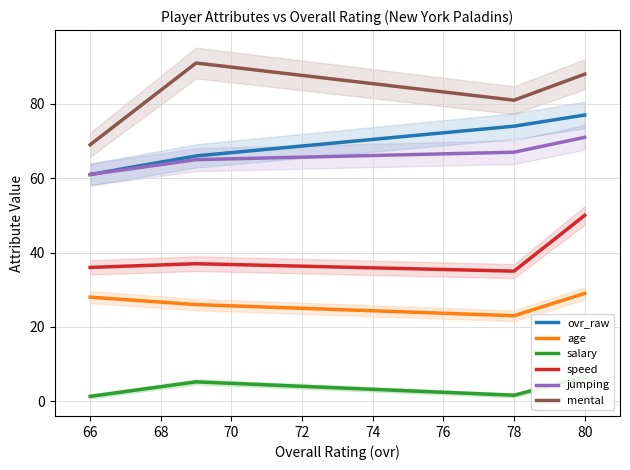

True or false: mental and jumping intersect in this chart.

False